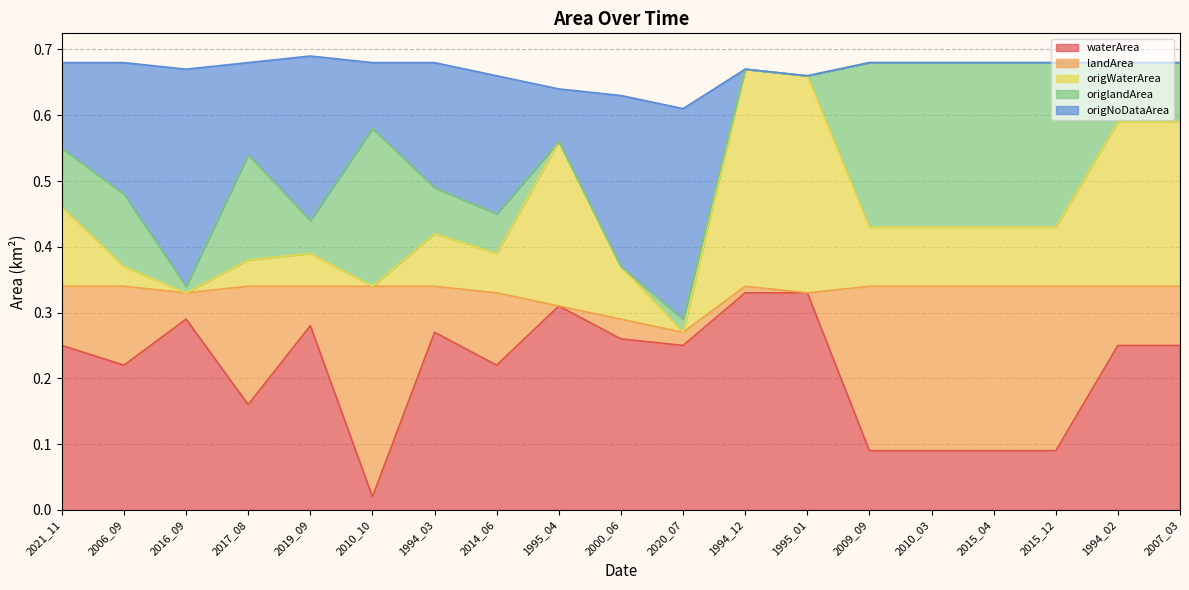

What is the label of the 1st point from the right?

2007_03